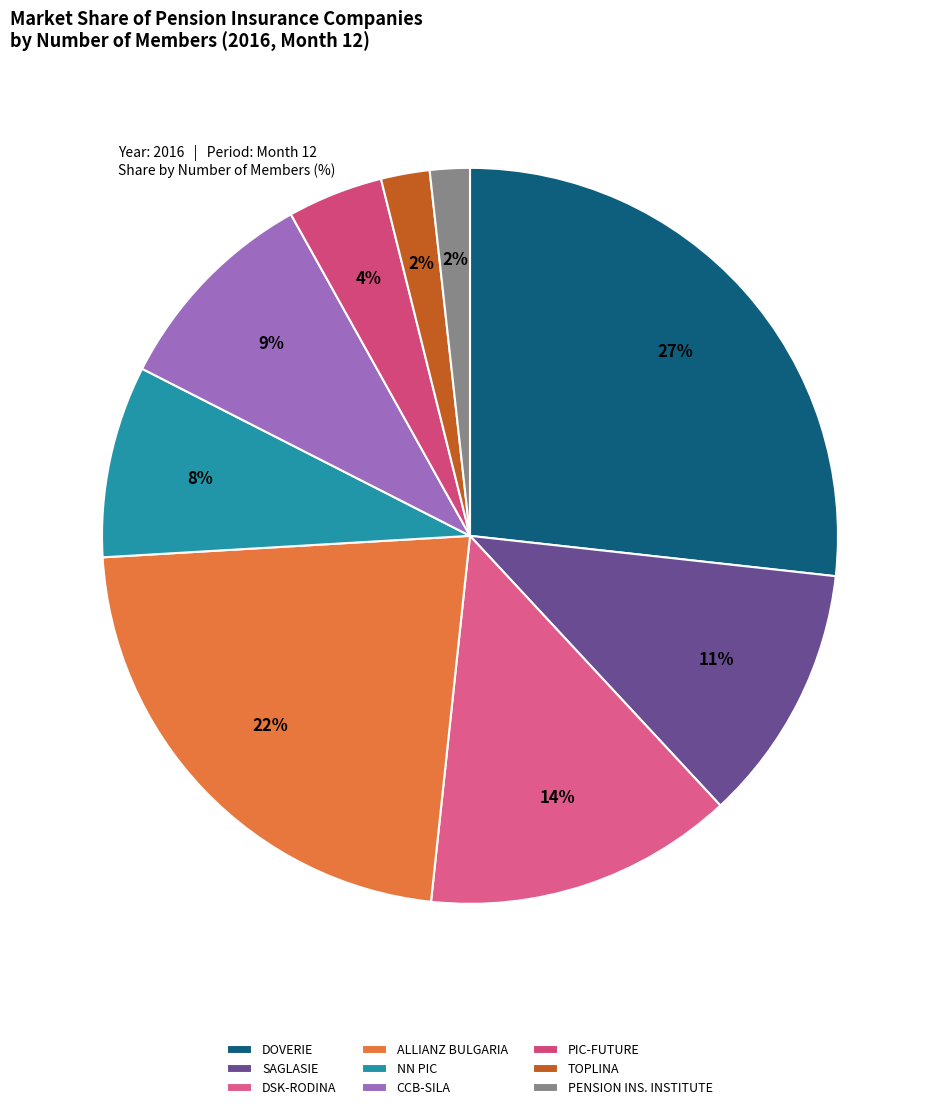

Which slice is the largest?

DOVERIE